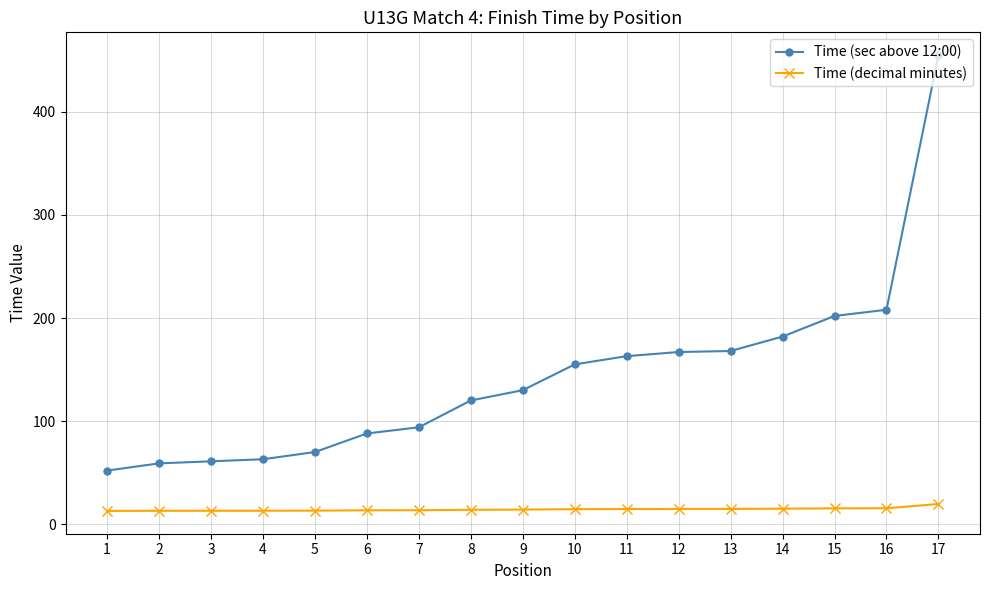

The value of Time (decimal minutes) at 7 is 13.6. True or false?

True